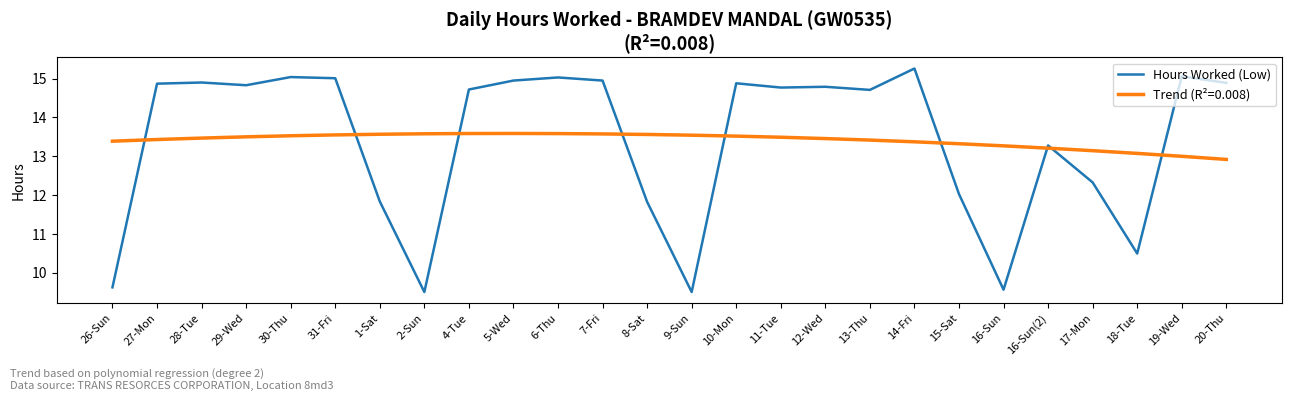

Where does the Hours Worked (Low) series first go above 14?

27-Mon